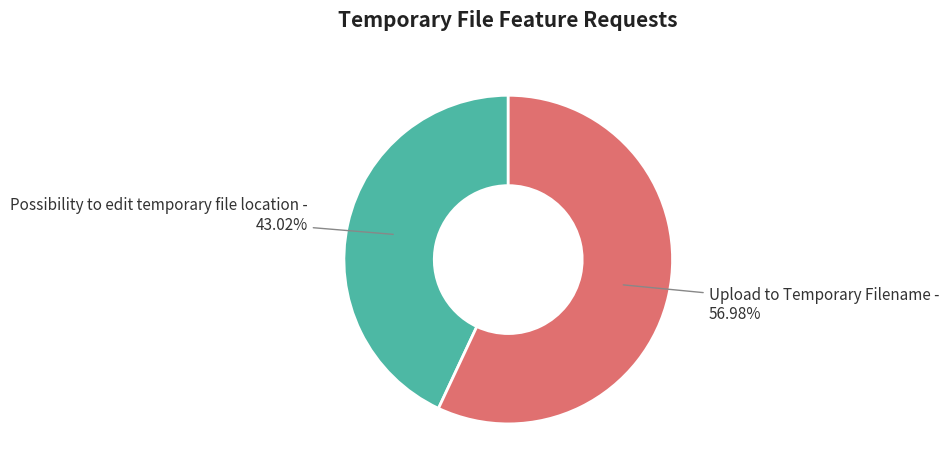

To the nearest percent, what portion does Upload to Temporary Filename represent?

57%